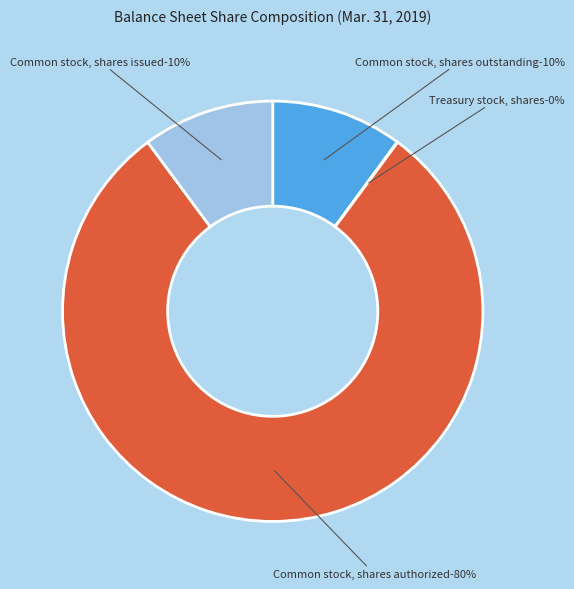

Rank the categories by value from highest to lowest.

Common stock, shares authorized, Common stock, shares issued, Common stock, shares outstanding, Treasury stock, shares